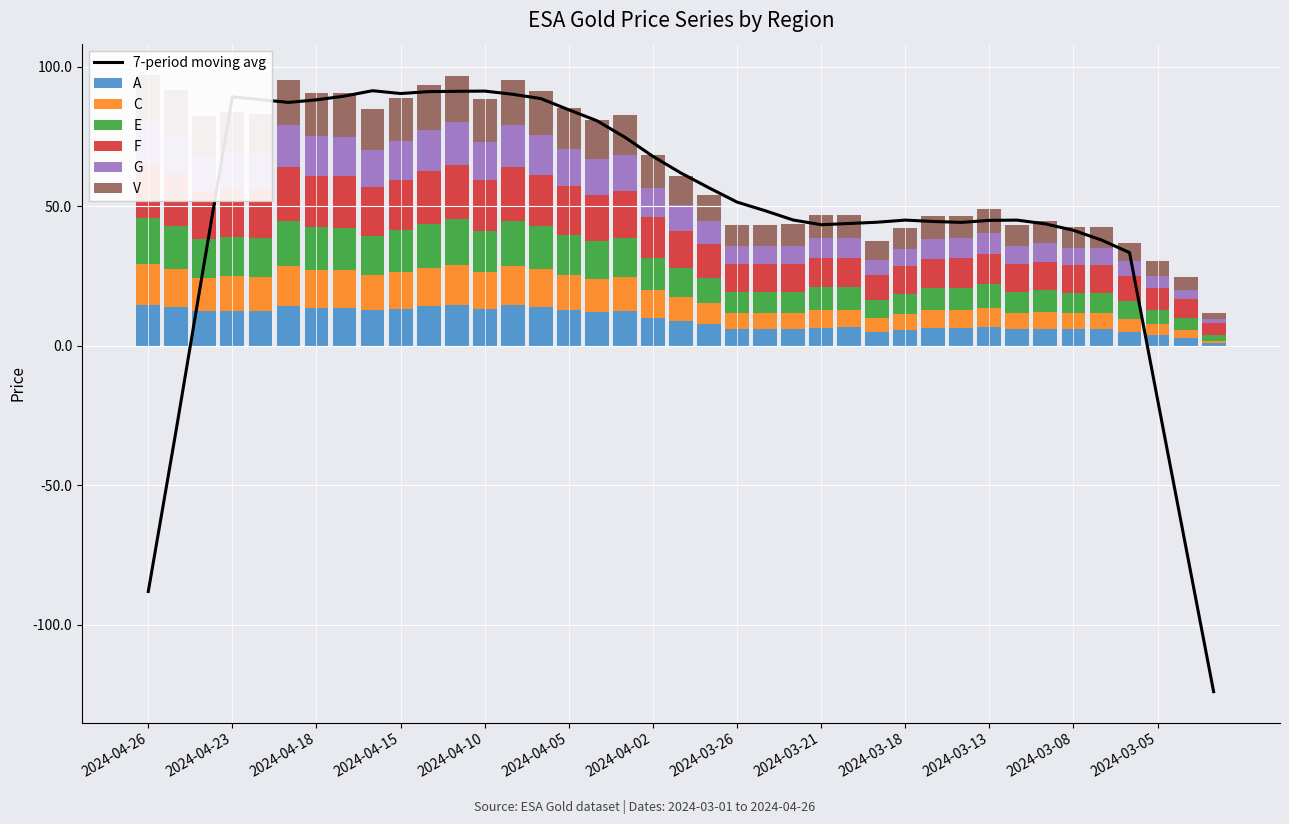

How many groups of bars are there?

39